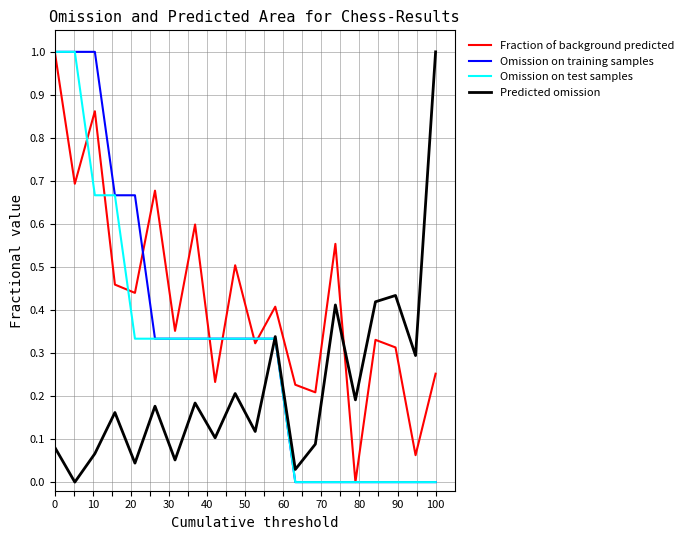

What is the difference between the maximum and minimum values in the Omission on test samples series?

1.0